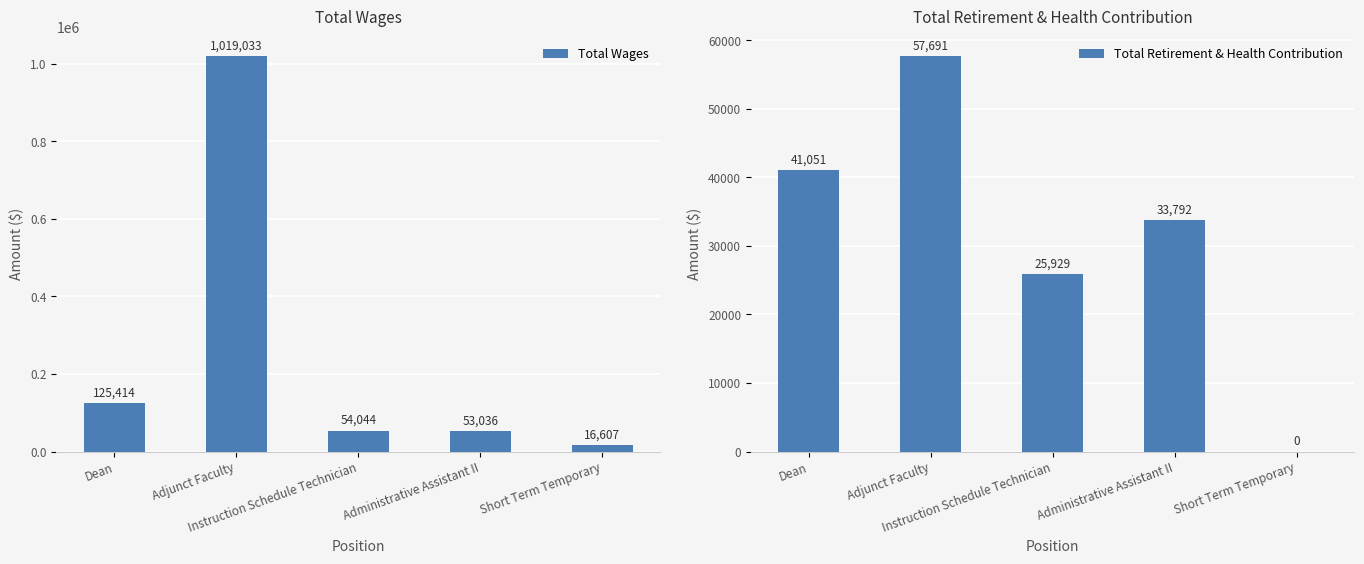

How many groups of bars are there?

5